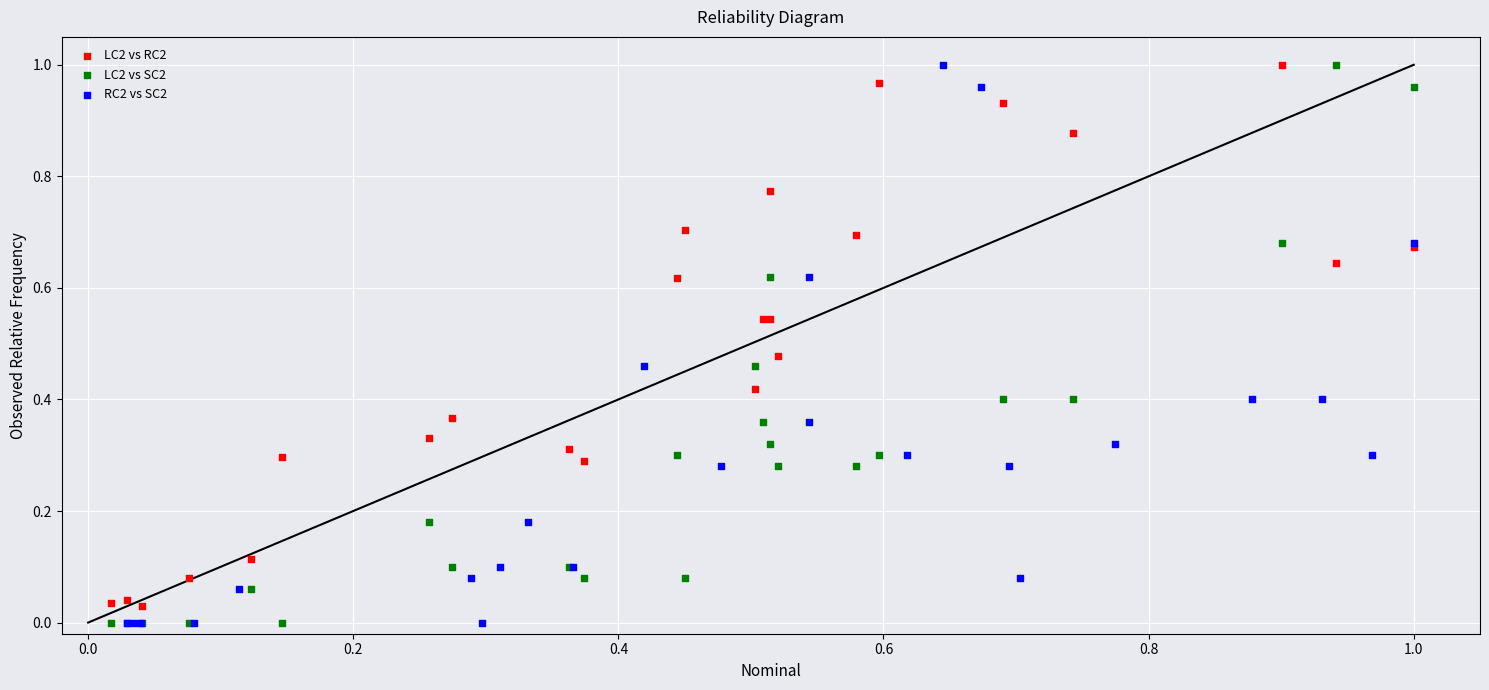

What are all the series names shown in the legend?

LC2 vs RC2, LC2 vs SC2, RC2 vs SC2